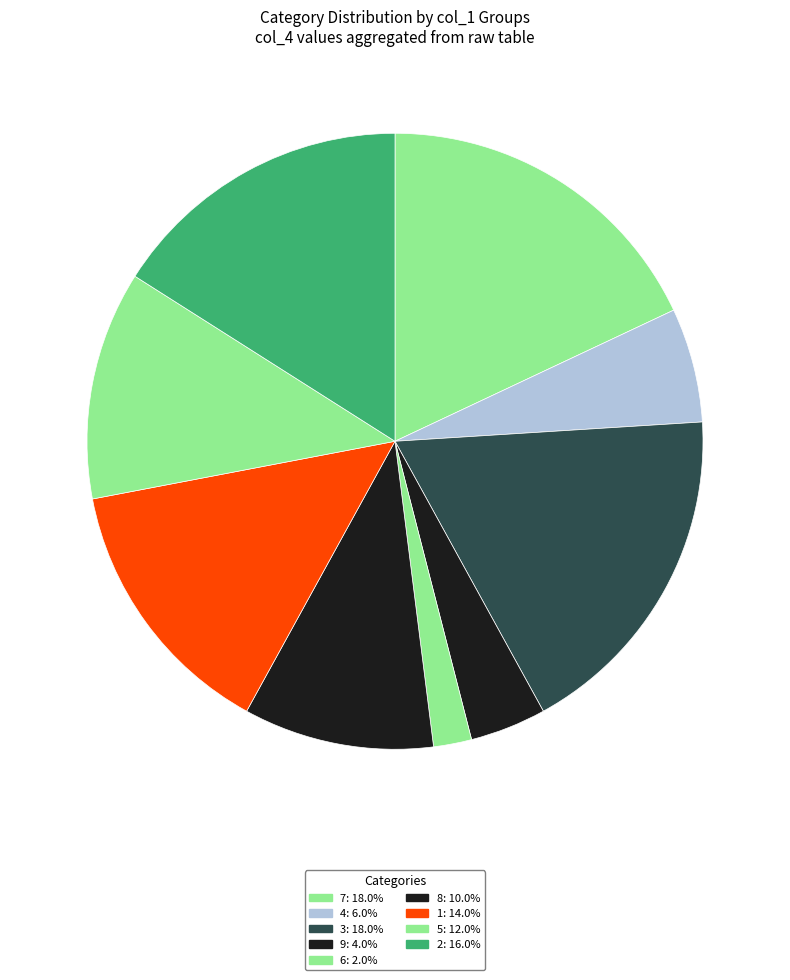

To the nearest percent, what is the average slice percentage?

11%